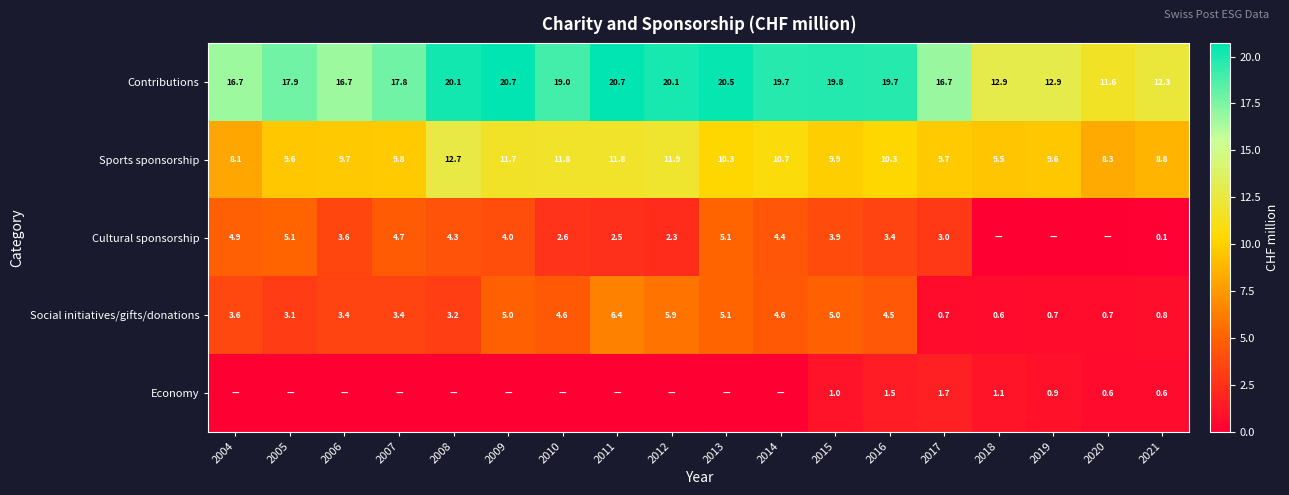

Is it true that Cultural sponsorship equals 0.8 at 2006?

False